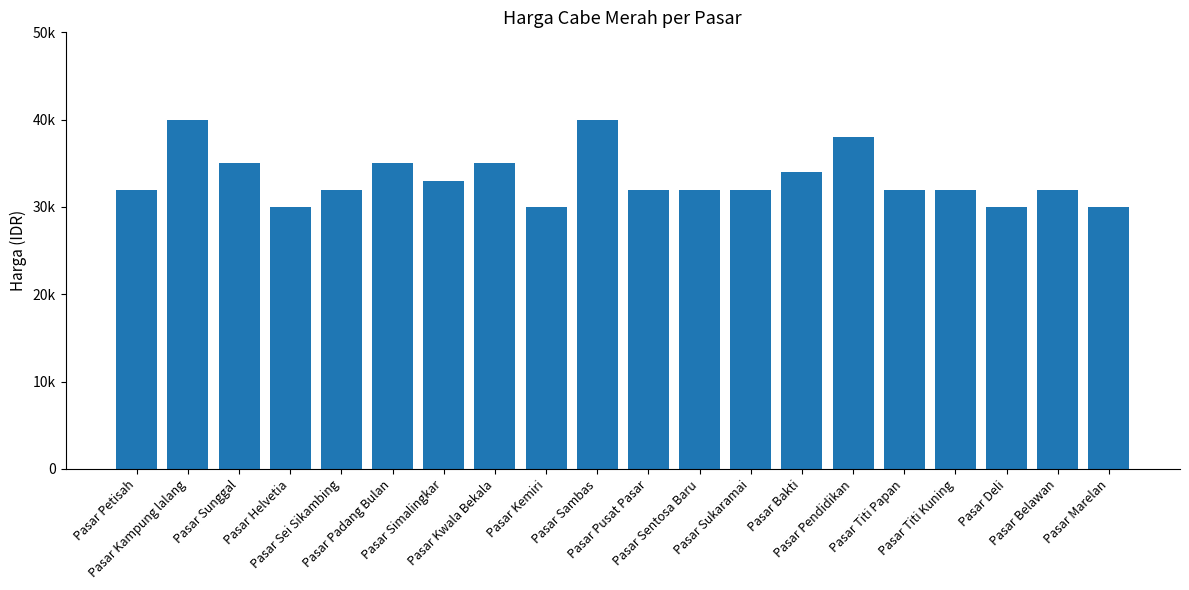

Reading left to right, list all the values displayed in this chart.

Pasar Petisah=32000	Pasar Kampung lalang=40000	Pasar Sunggal=35000	Pasar Helvetia=30000	Pasar Sei Sikambing=32000	Pasar Padang Bulan=35000	Pasar Simalingkar=33000	Pasar Kwala Bekala=35000	Pasar Kemiri=30000	Pasar Sambas=40000	Pasar Pusat Pasar=32000	Pasar Sentosa Baru=32000	Pasar Sukaramai=32000	Pasar Bakti=34000	Pasar Pendidikan=38000	Pasar Titi Papan=32000	Pasar Titi Kuning=32000	Pasar Deli=30000	Pasar Belawan=32000	Pasar Marelan=30000